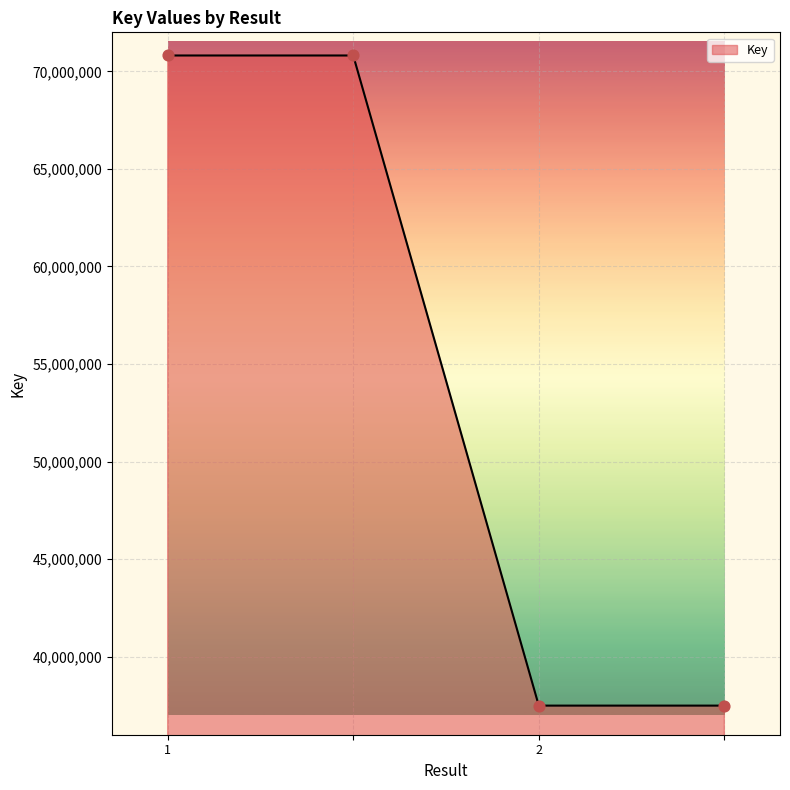

What is the difference between the maximum and minimum values?

33321317